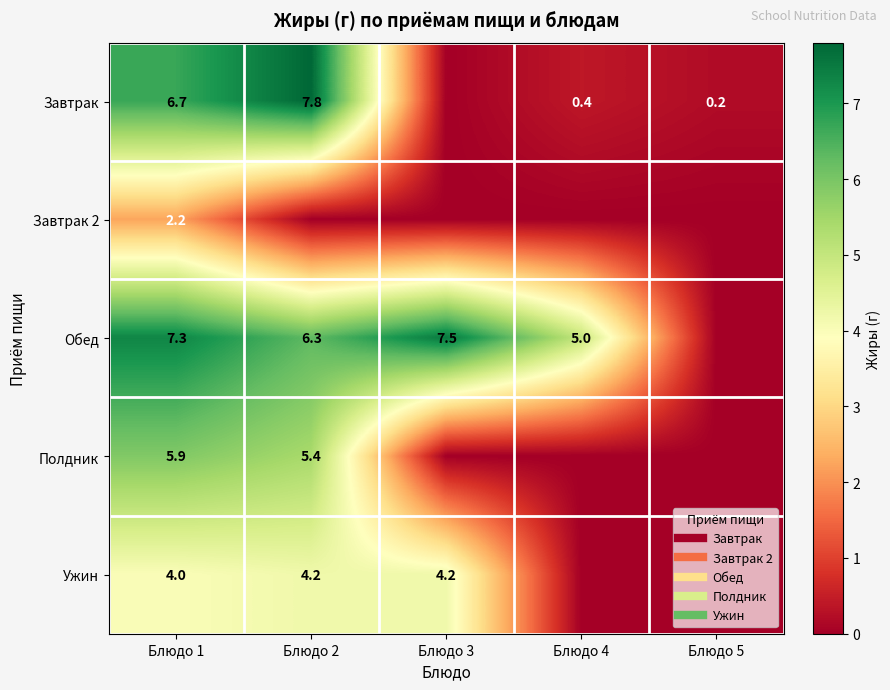

What is the average value of the Обед series?

5.2